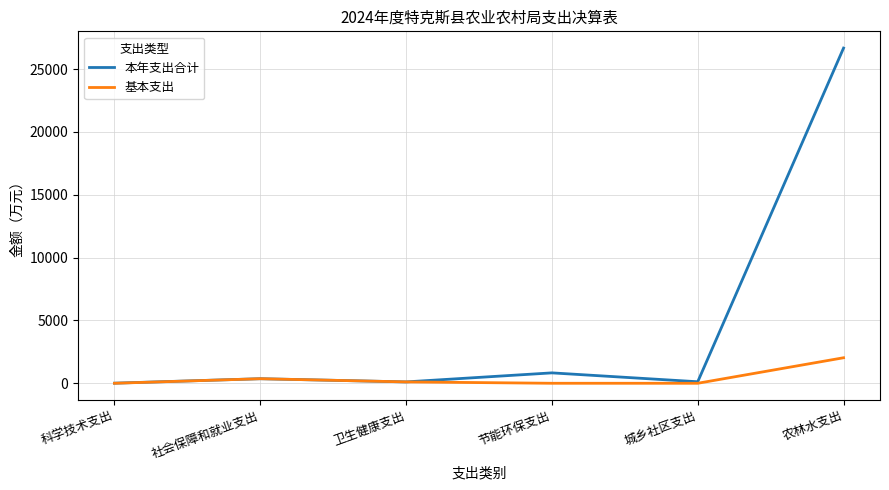

Is it true that 基本支出 equals 0.0 at 节能环保支出?

True